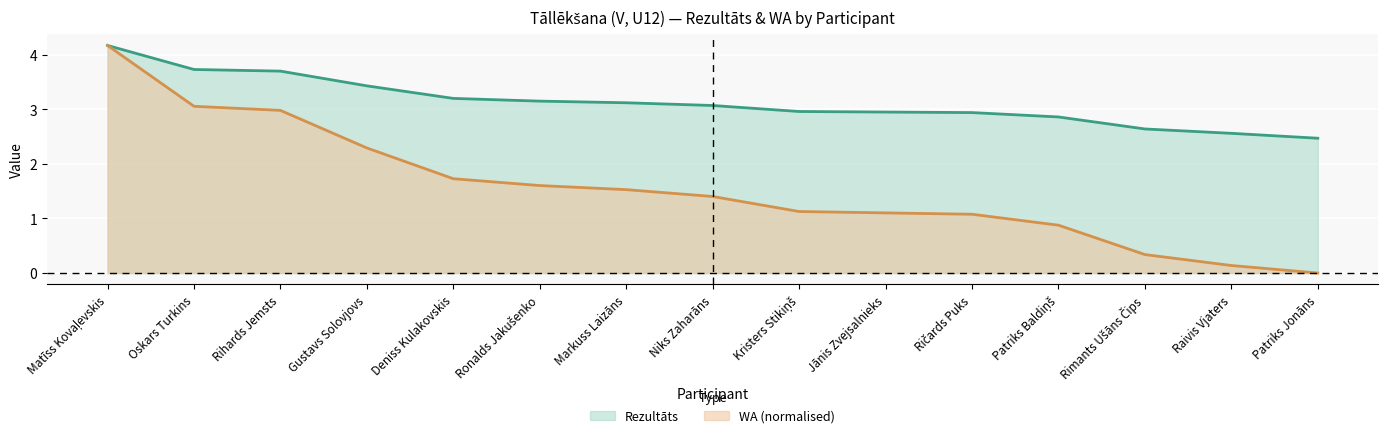

What is the difference between the WA values at Matīss Kovaļevskis and Rimants Ušāns Čips?

3.8